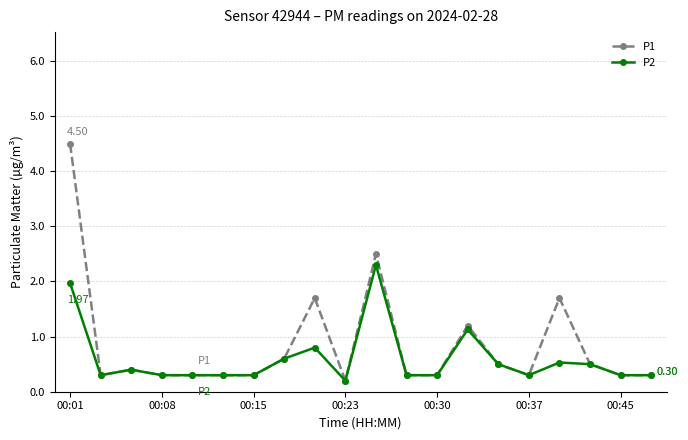

List the series in order of their peak value, lowest first.

P2, P1